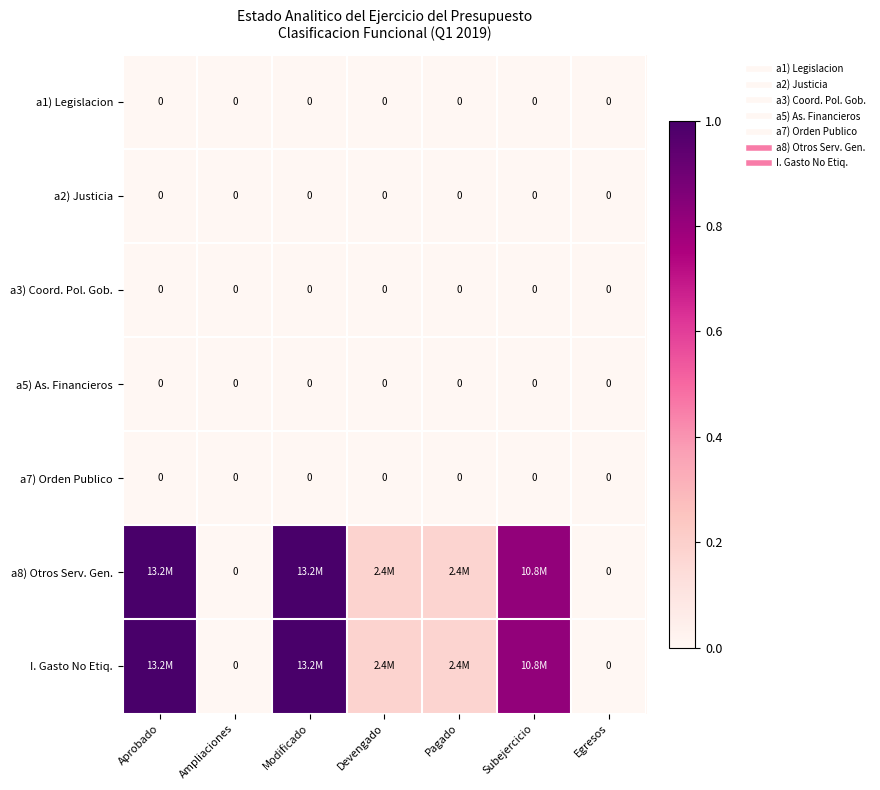

At how many categories does at least one series exceed 0?

5